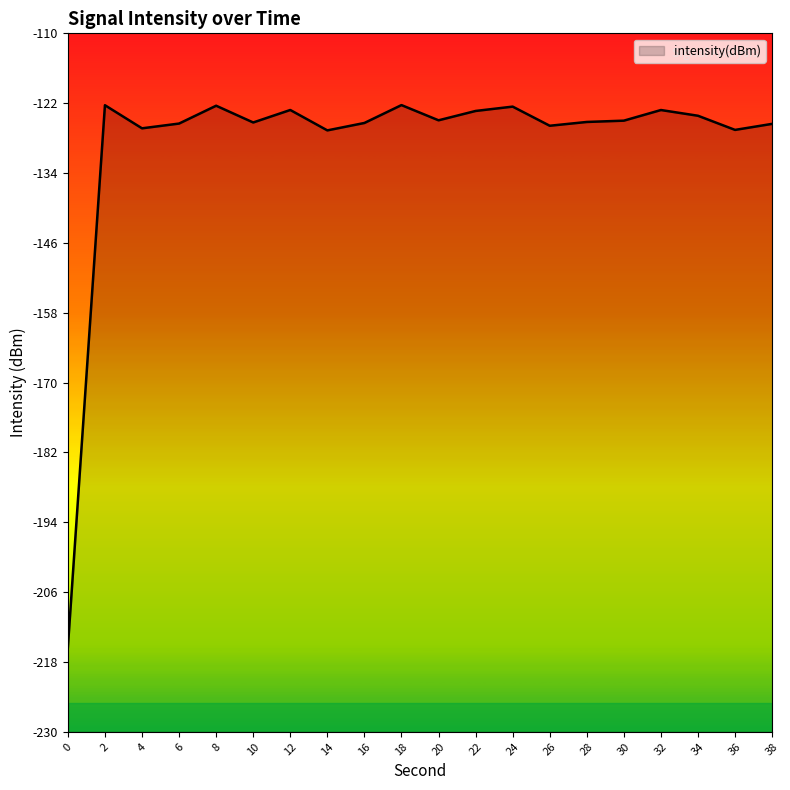

Read the value at 36.

-126.6